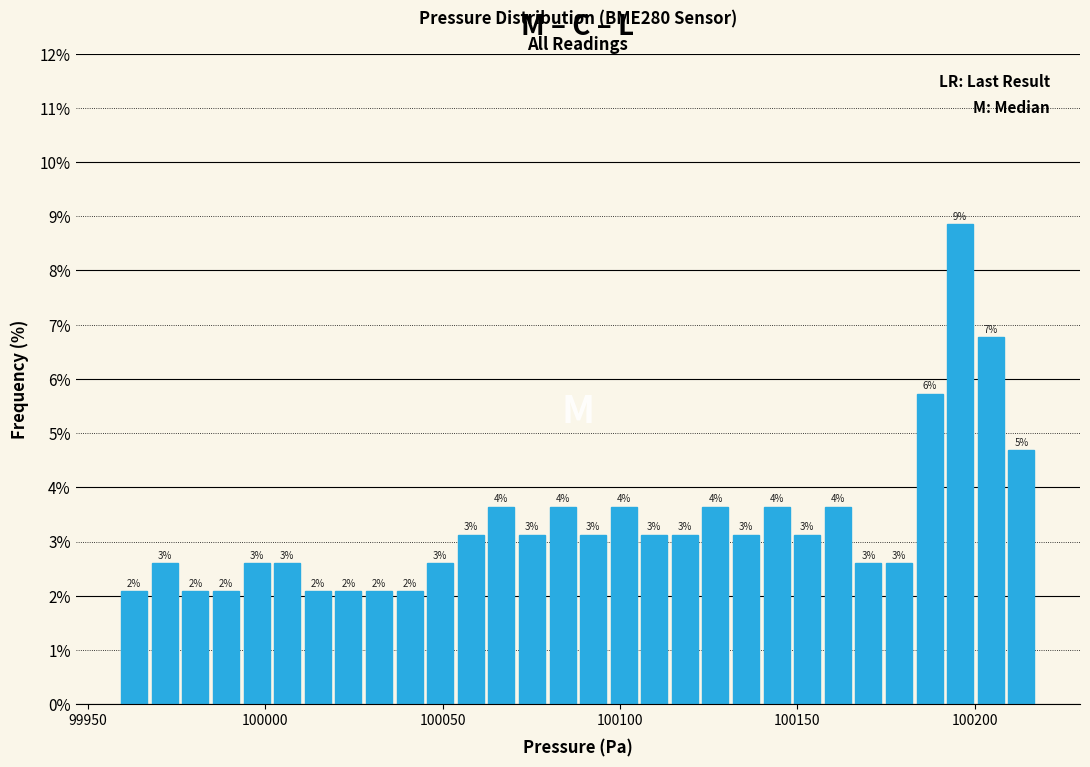

Around what value on the x-axis is the tallest bar? Give the approximate position of its centre, as read against the axis.

100195